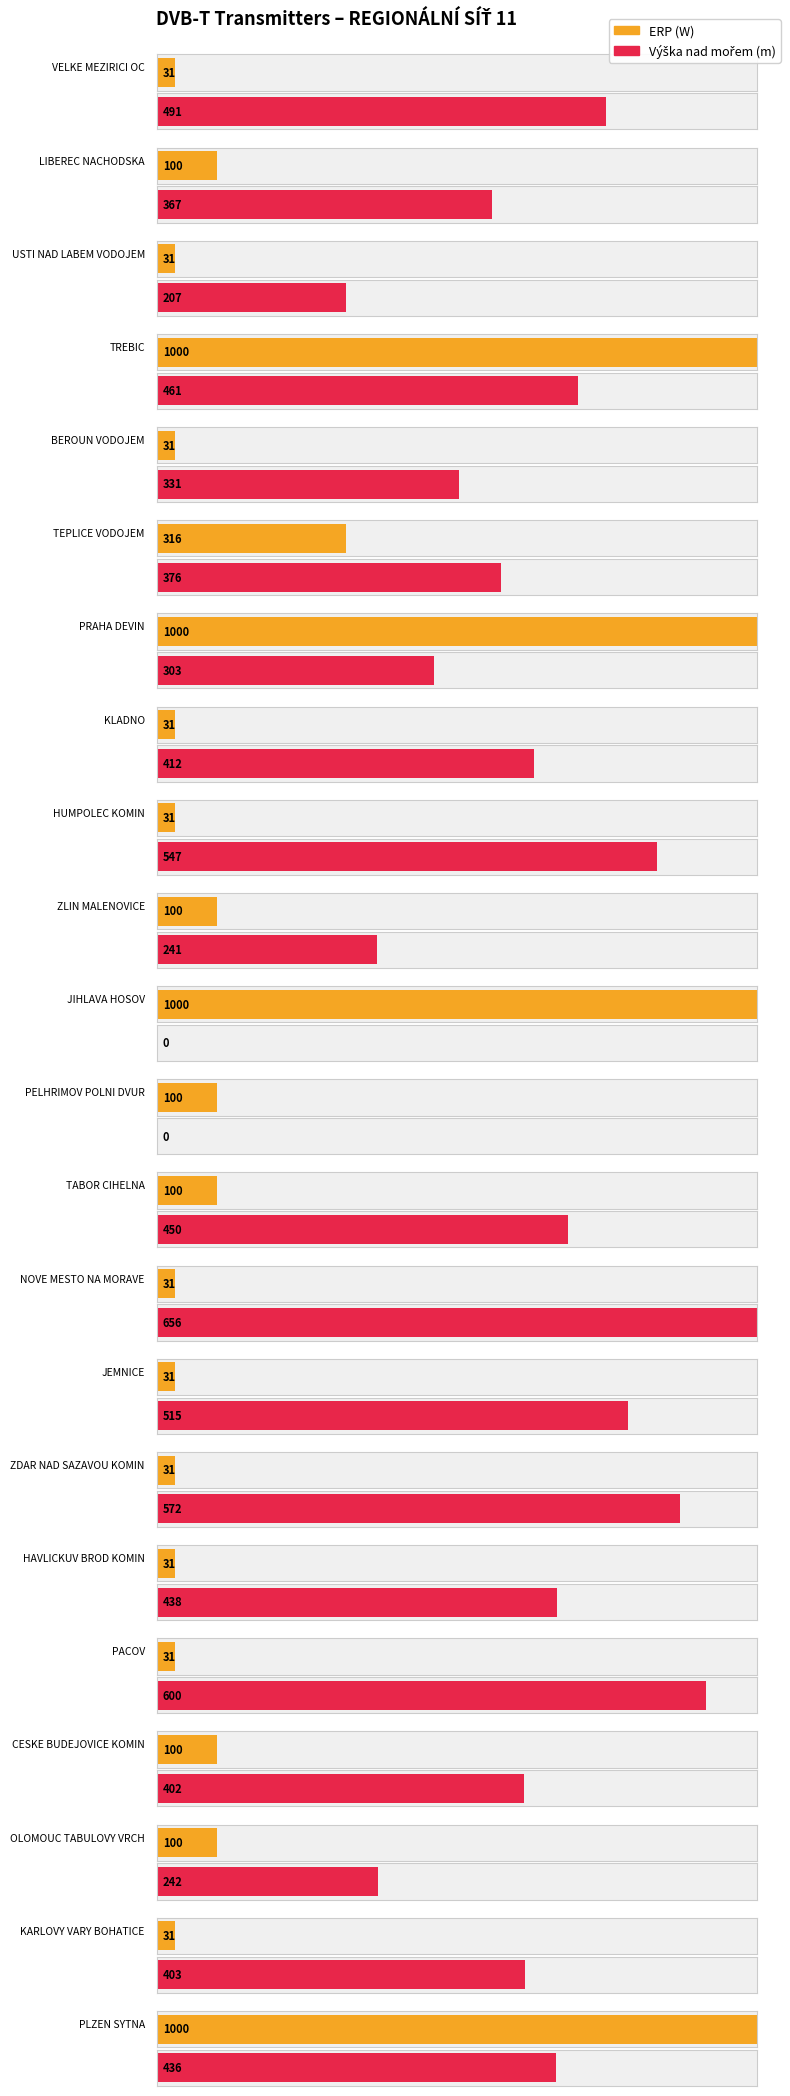

At which category is the sum across all series the highest?

TREBIC